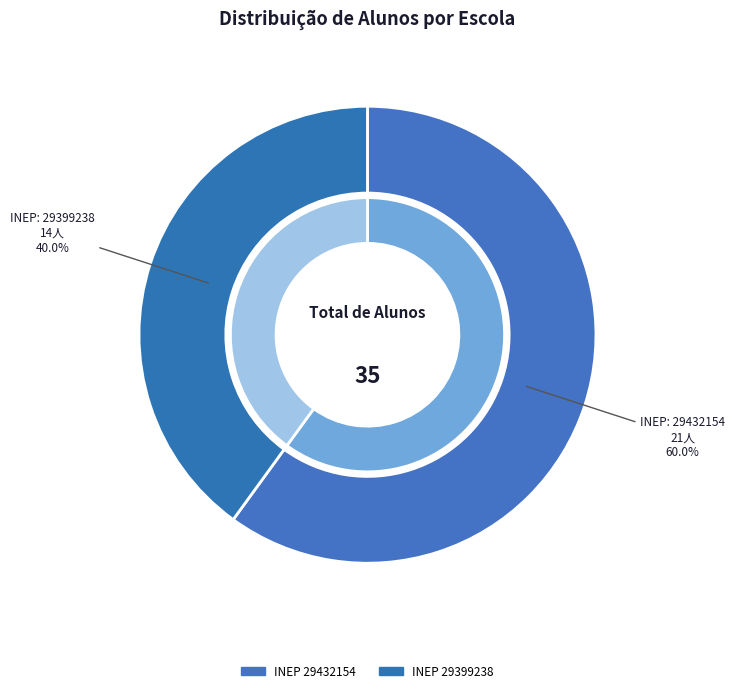

Is the sum of 29432154 and 29399238 greater than half?

Yes